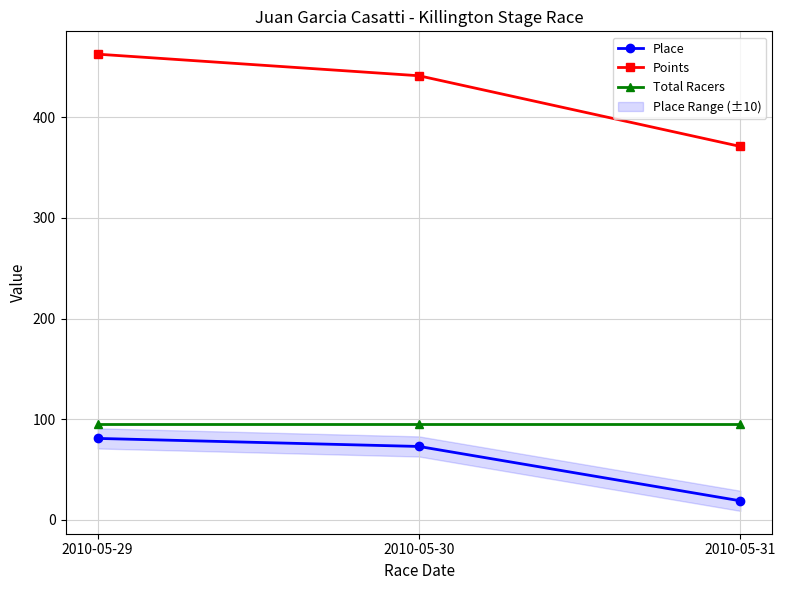

Is it true that Points equals 462.7 at 2010-05-29?

True